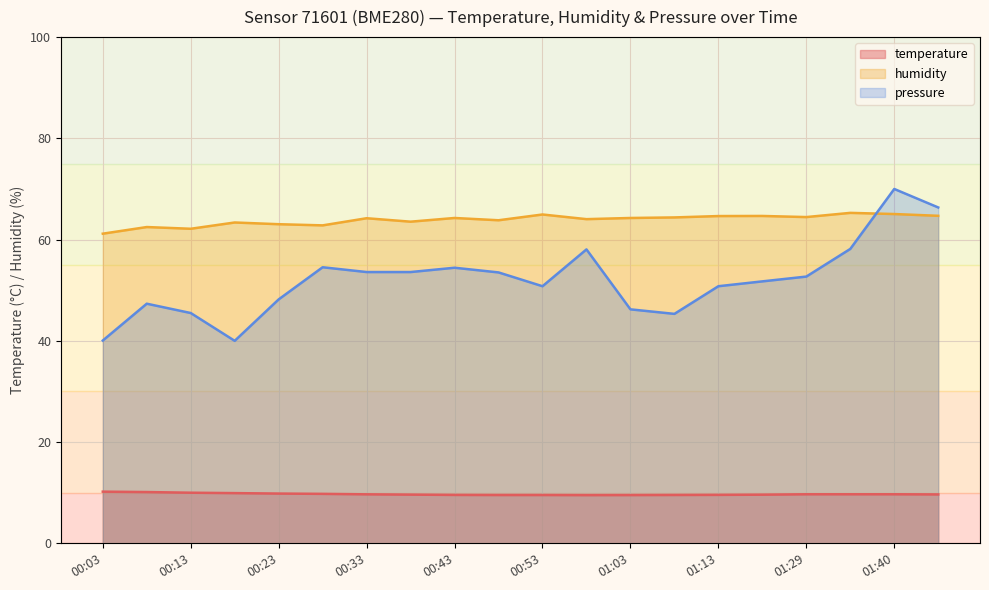

What value does the temperature series have at 00:58?

9.5